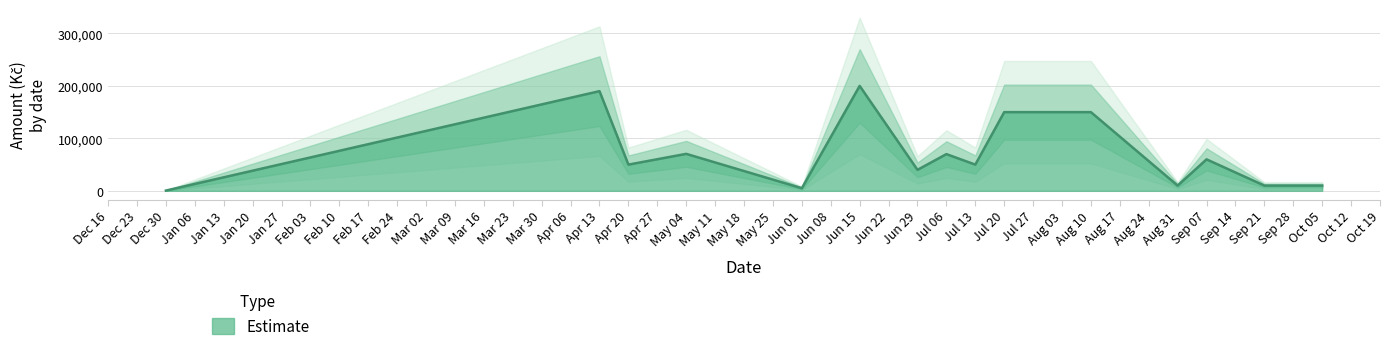

The value of Estimate at Sep 07 is 24258. True or false?

False